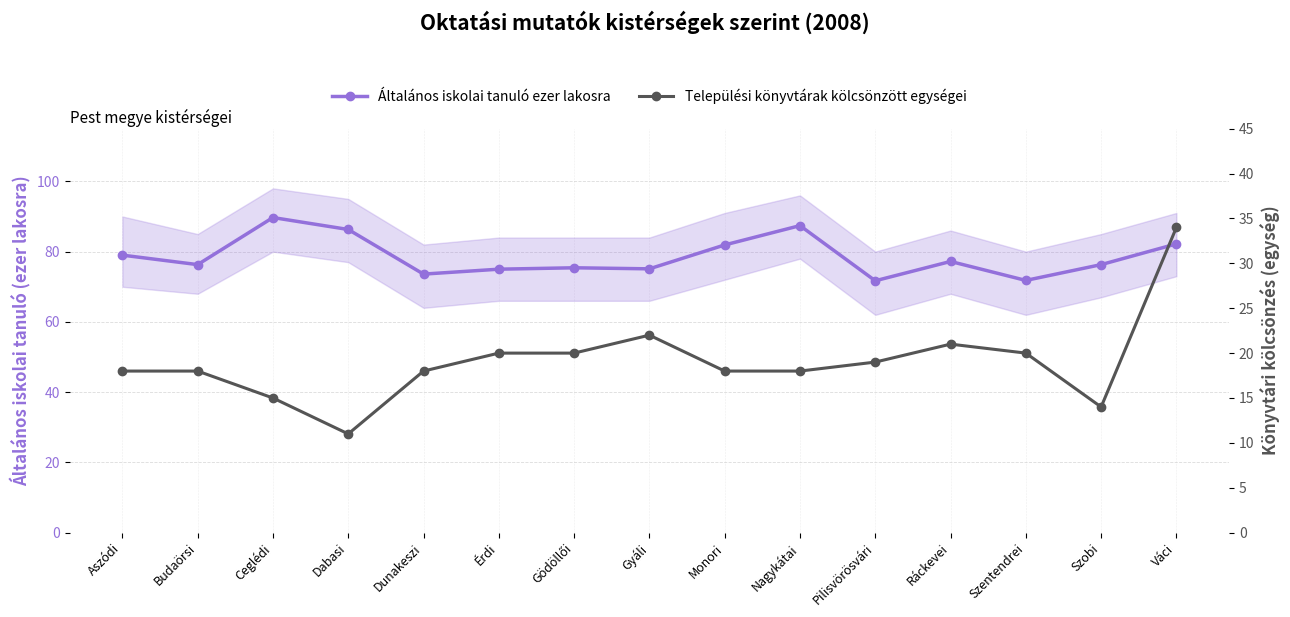

How many interior local valleys does the Általános iskolai tanuló ezer lakosra series have?

5